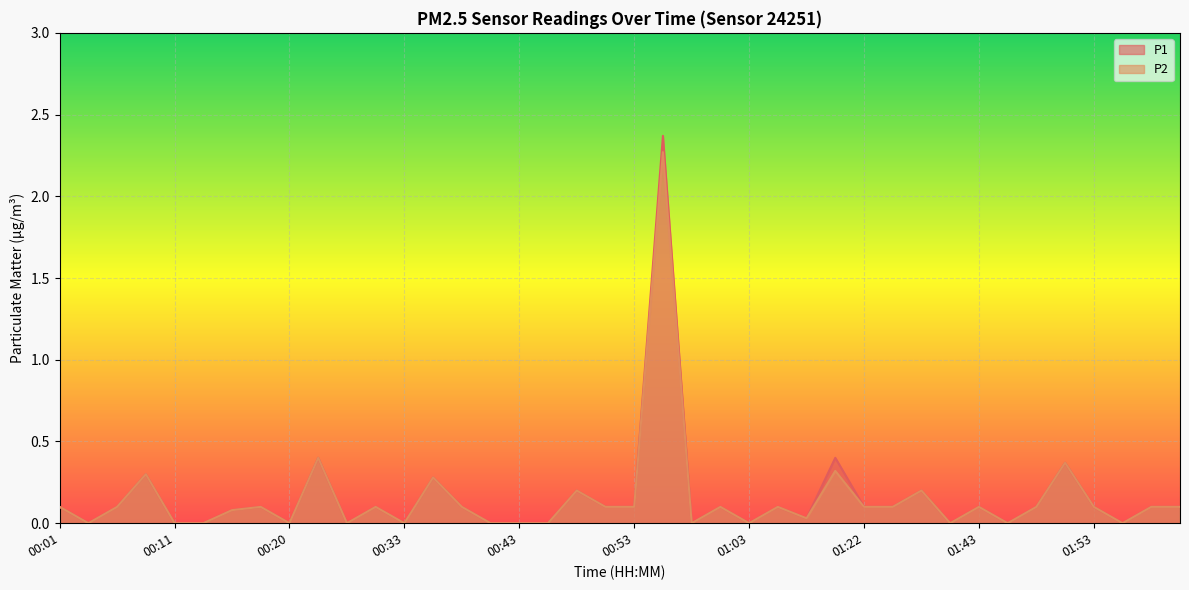

At which label does P2 reach its peak?

00:55